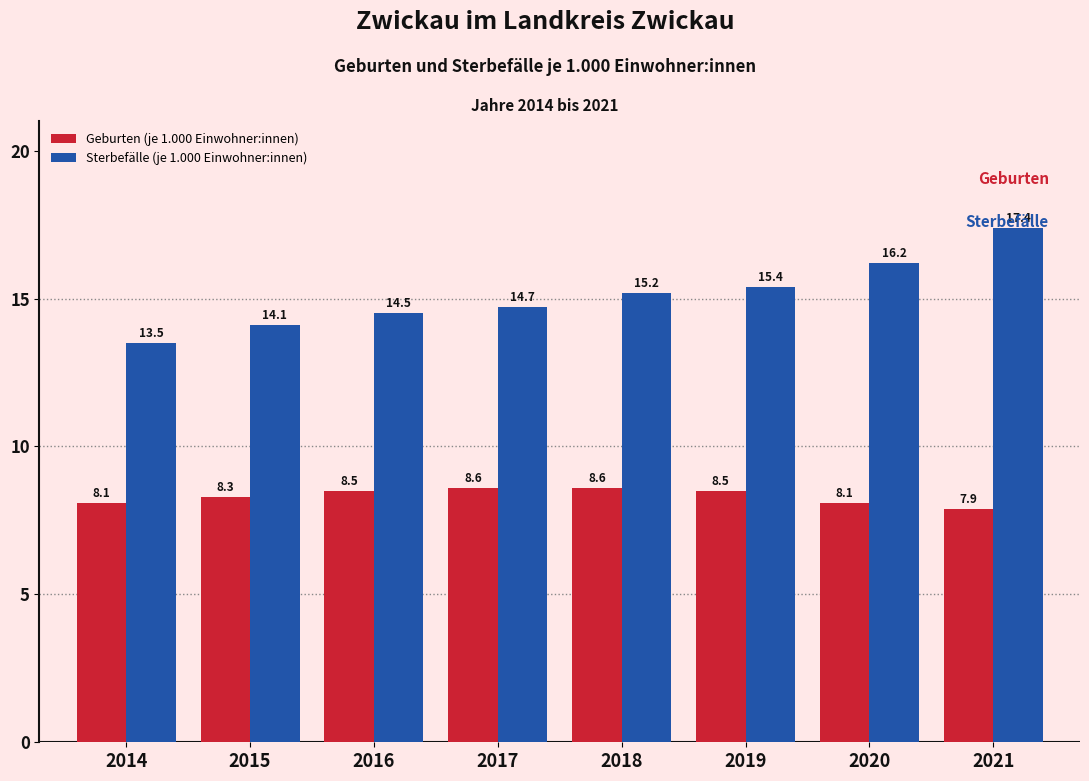

List the series in order of their overall mean, highest first.

Sterbefälle (je 1.000 Einwohner:innen), Geburten (je 1.000 Einwohner:innen)